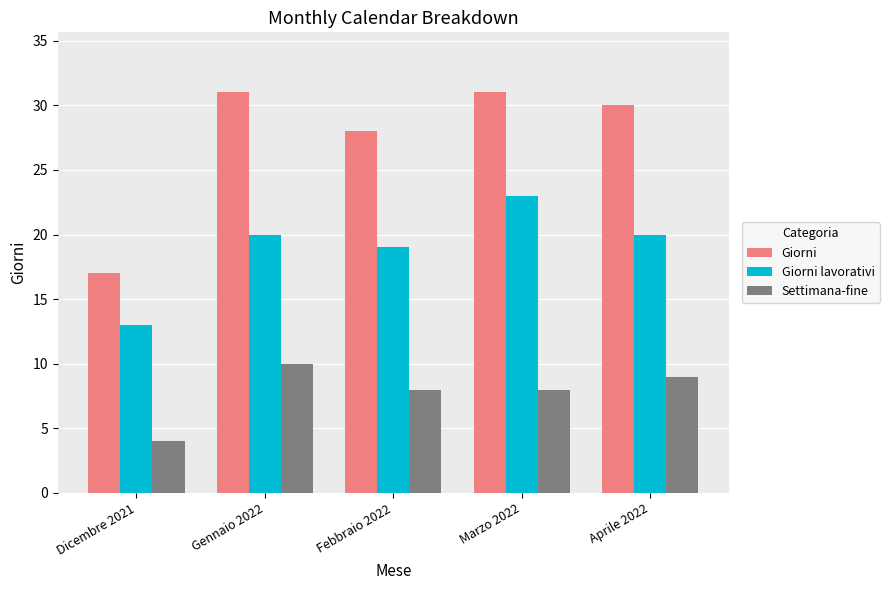

What is the label of the 1st bar from the left?

Dicembre 2021